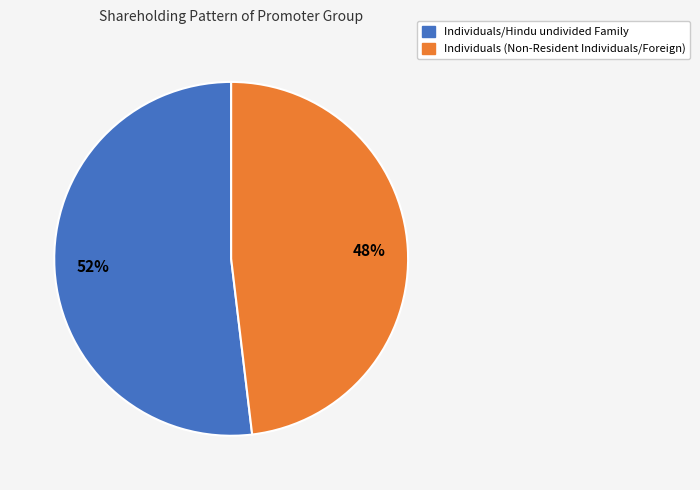

To the nearest percent, what is the average slice percentage?

50%